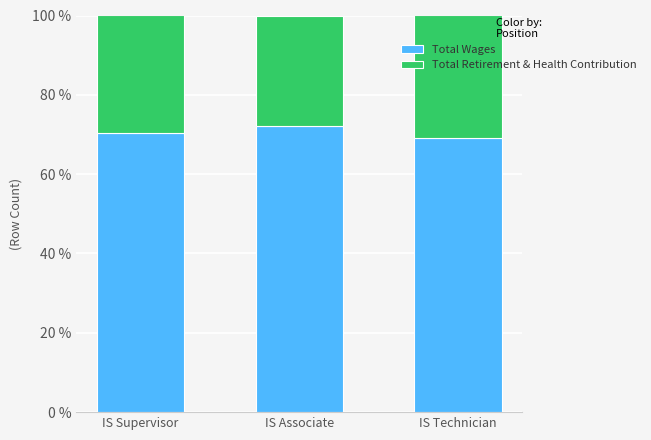

What is the maximum value for Total Wages?

72.2